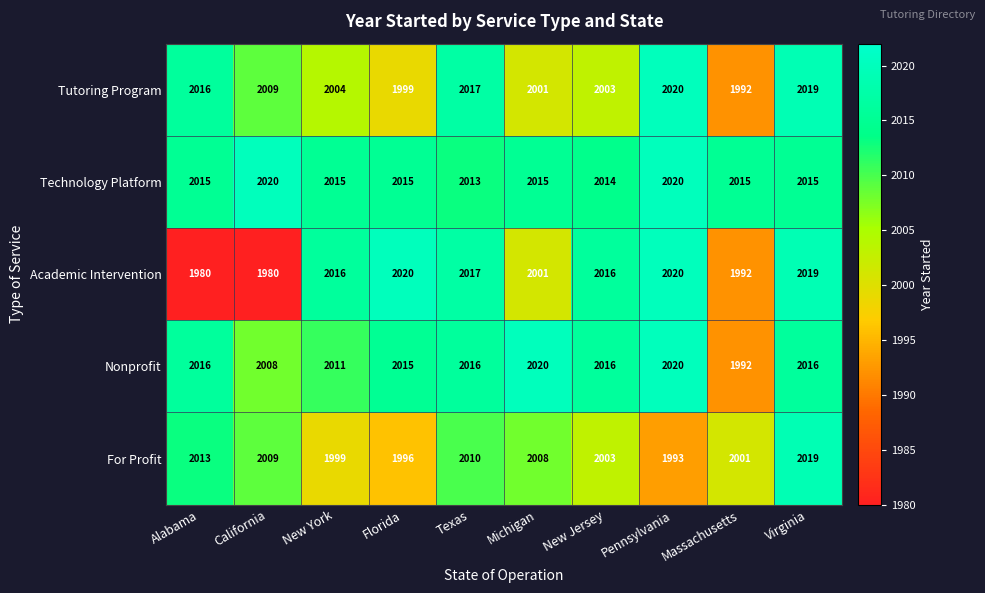

Rank the categories by Tutoring Program value from highest to lowest.

Pennsylvania, Virginia, Texas, Alabama, California, New York, New Jersey, Michigan, Florida, Massachusetts